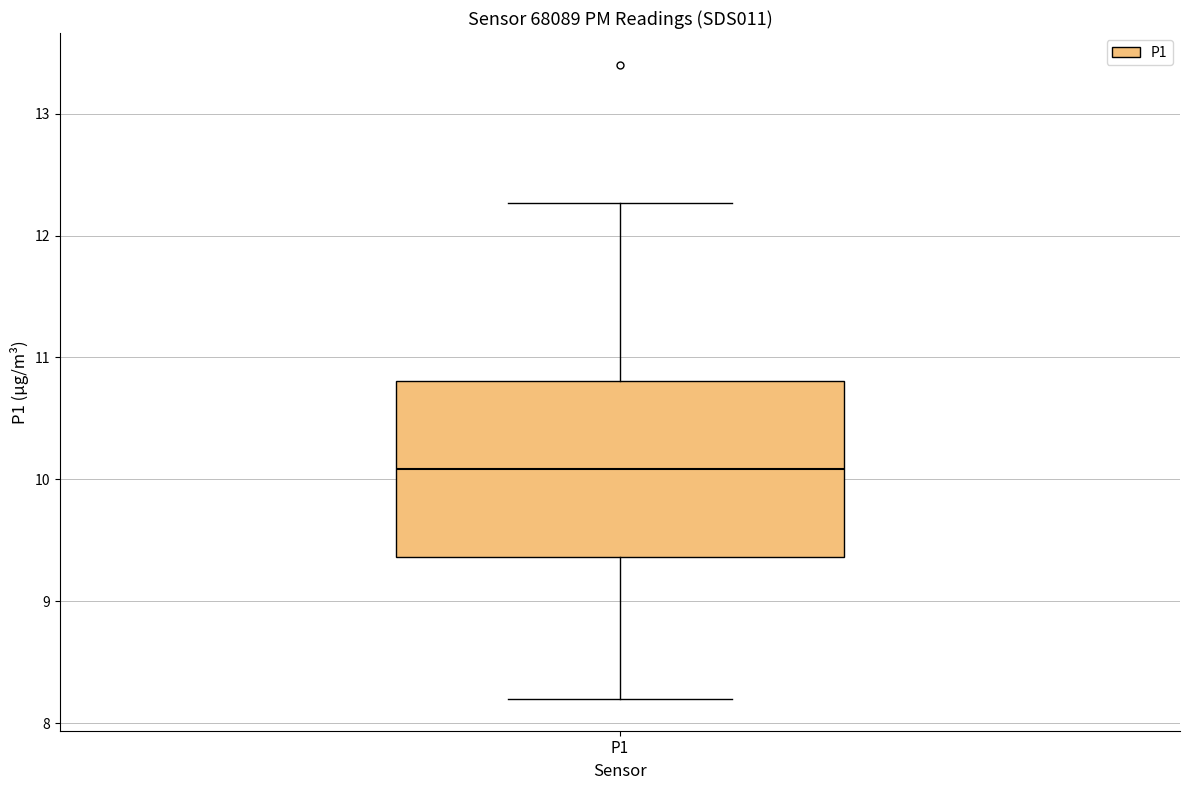

Transcribe this box plot: give where the median line is, the range the box spans, and where the two whiskers end, as read against the y-axis. The values are not printed on the chart, so give them approximately, as read against the axis.

median 10.1, box 9.4 to 10.8, whiskers 8.2 to 12.3